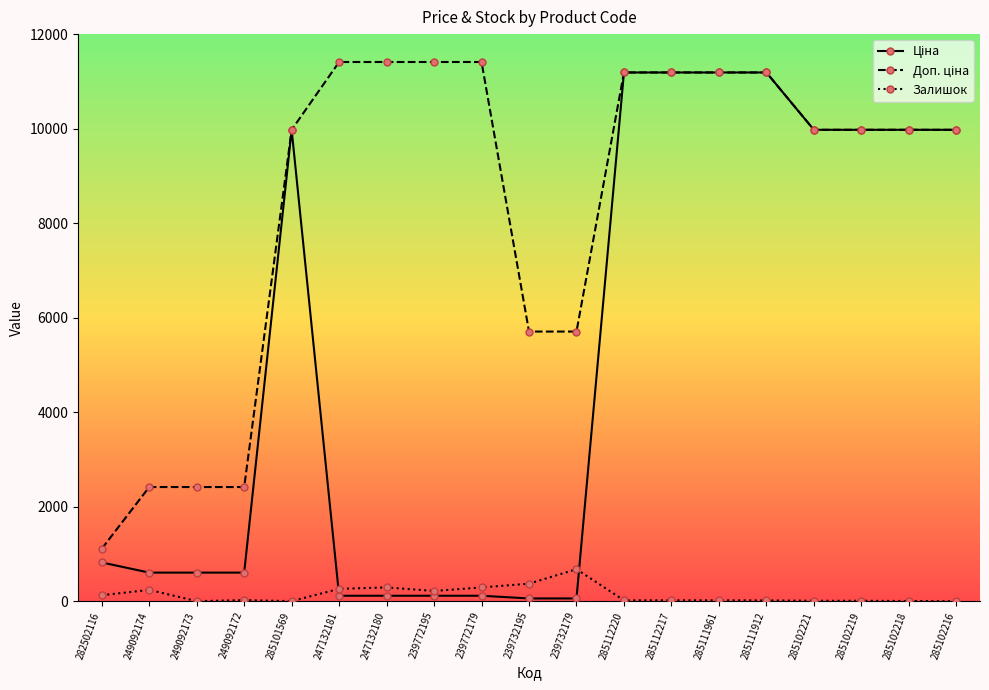

At how many categories does at least one series exceed 9847?

13